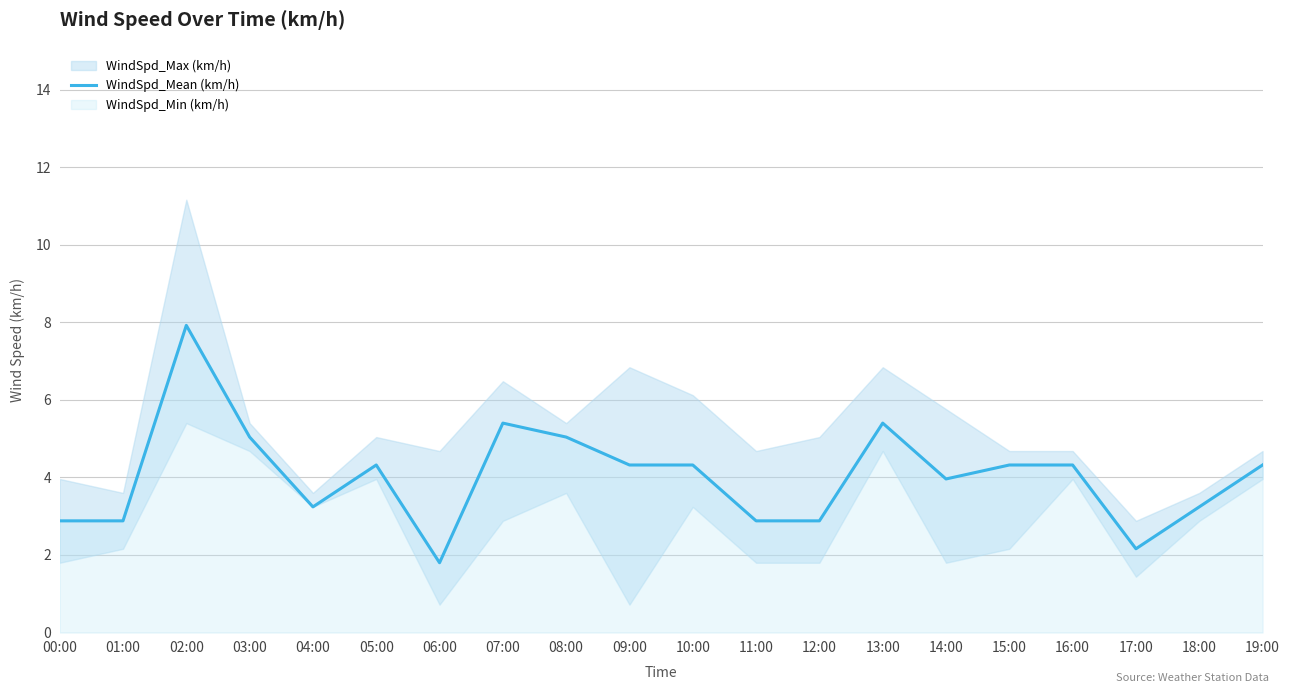

What is the value of the 15th point from the left?

4.0